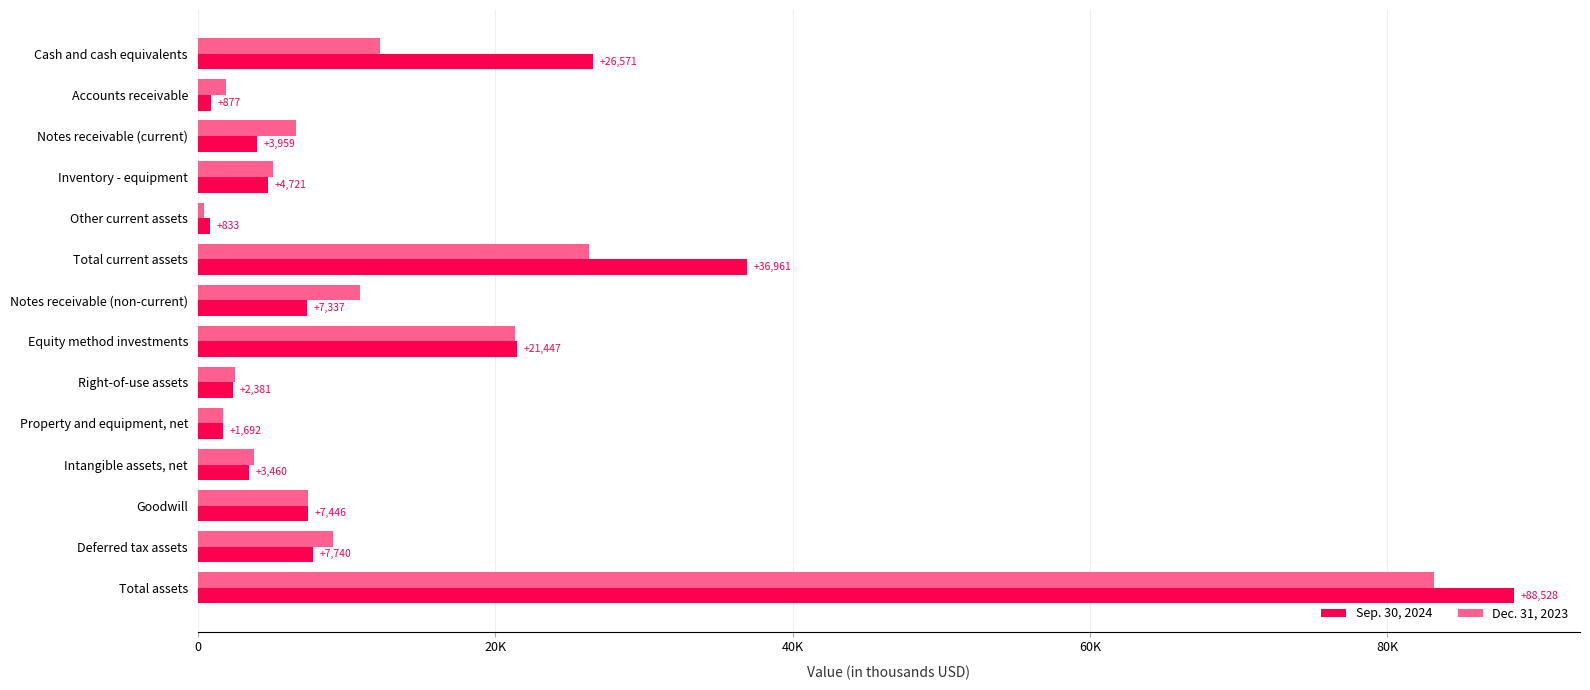

What are all the series names shown in the legend?

Sep. 30, 2024, Dec. 31, 2023